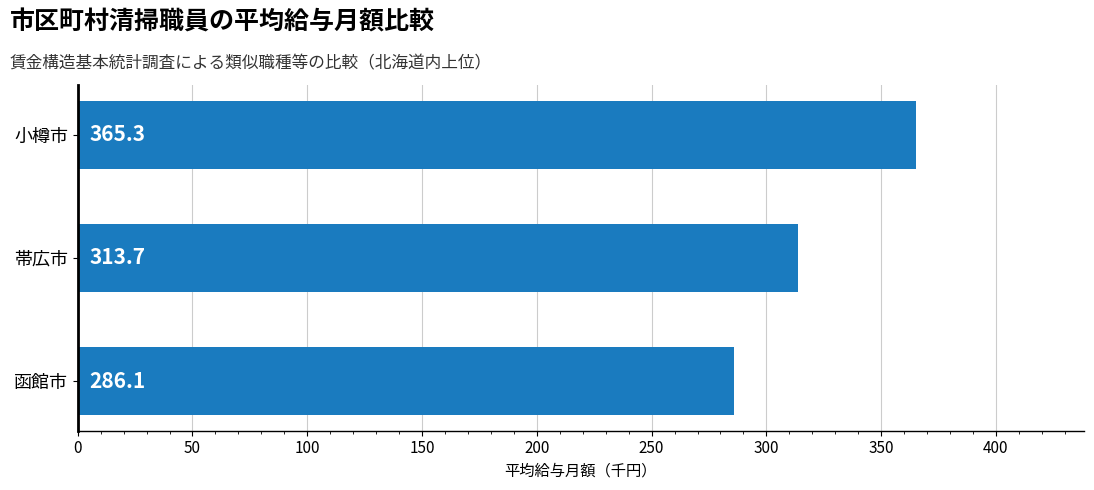

What is the difference between the maximum and minimum values?

79.2